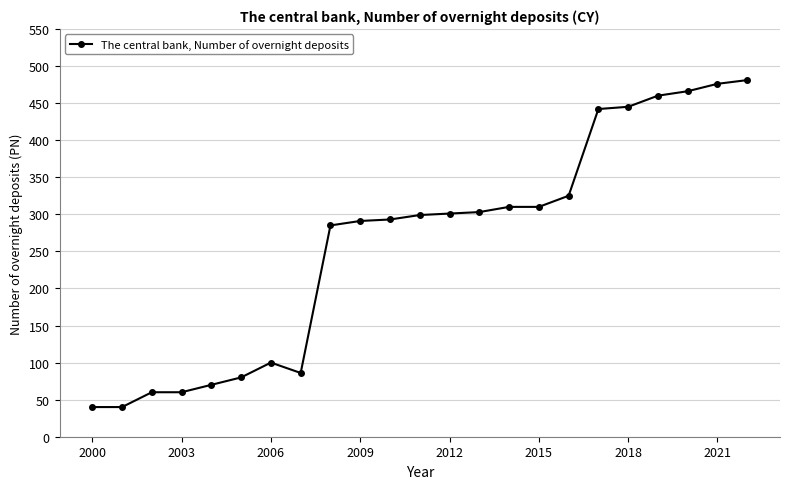

How many categories are shown in the chart?

23